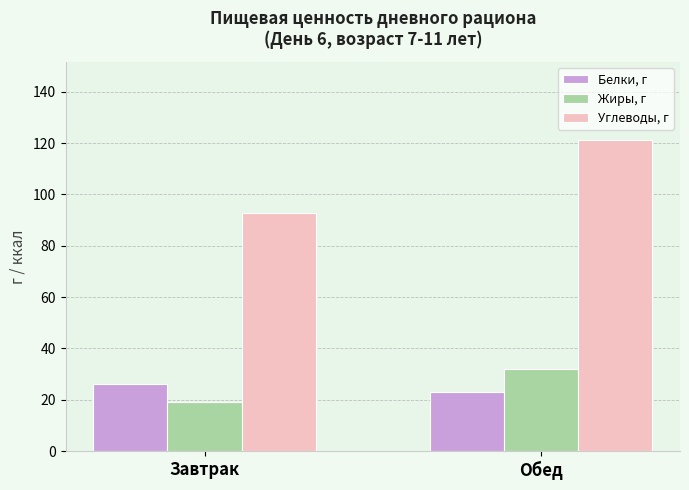

List the labels in order of Белки, г value, smallest first.

Обед, Завтрак